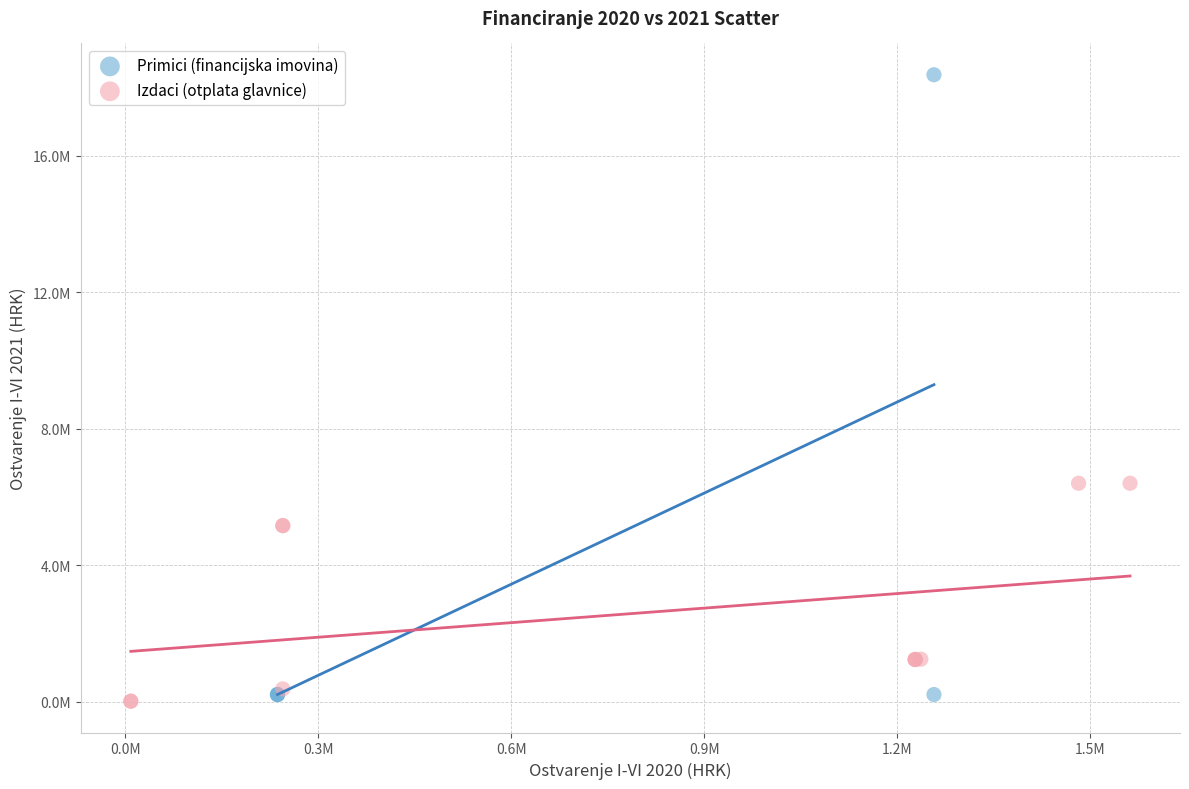

Which series contains the lowest Y value?

Izdaci (otplata glavnice)